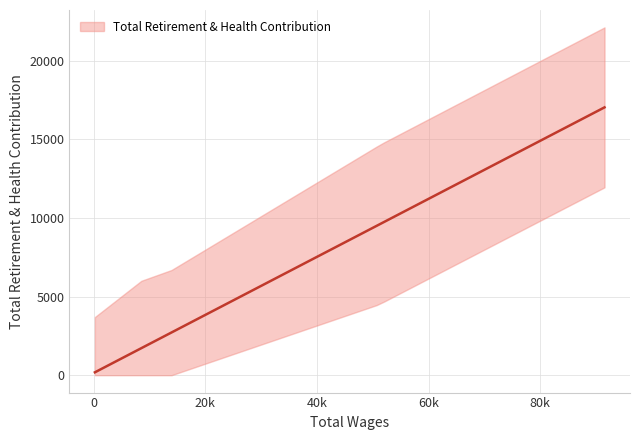

At which label is the value closest to 6849?

3